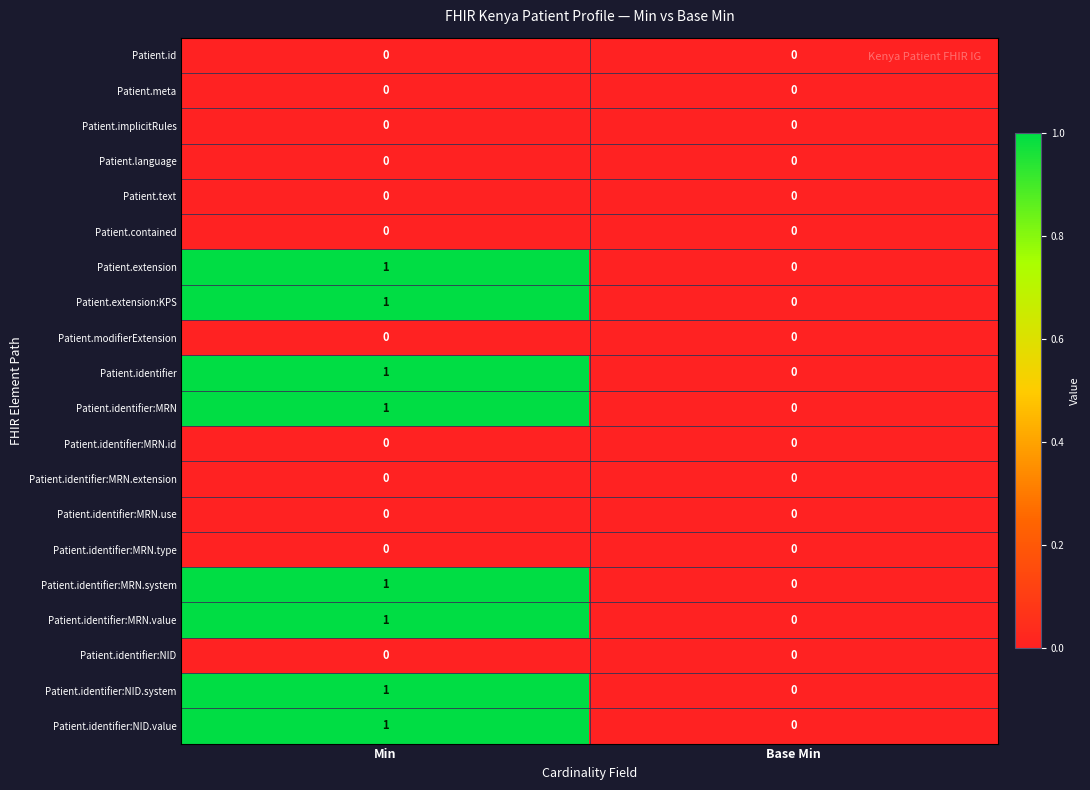

At which label does Patient.identifier:MRN.value reach its peak?

Min